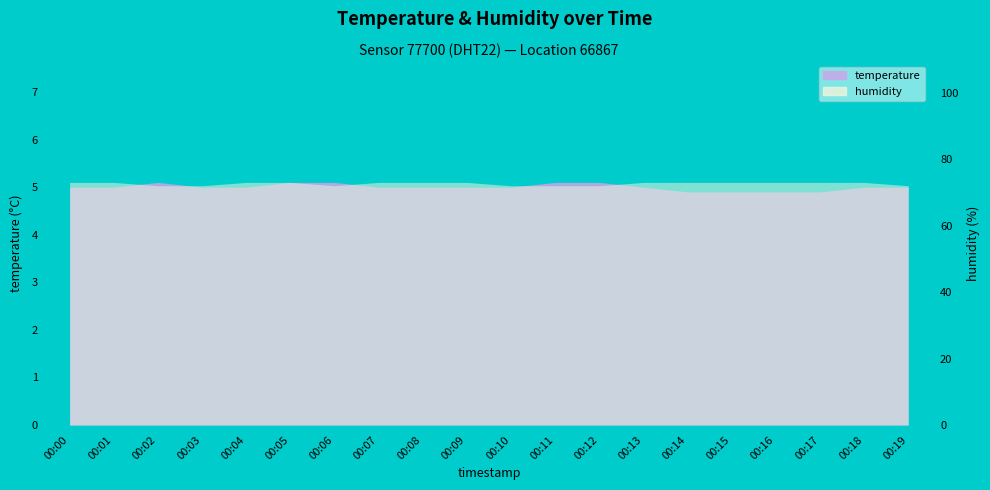

Which has a higher value, 00:08 or 00:12?

00:12